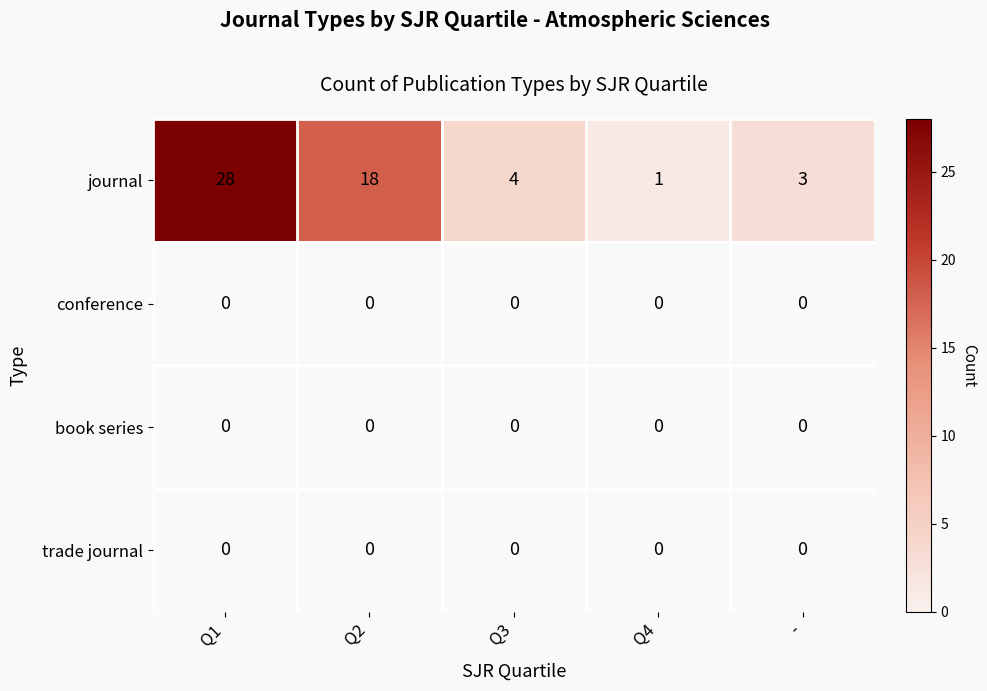

What is the difference between the second highest and minimum values in the journal series?

17